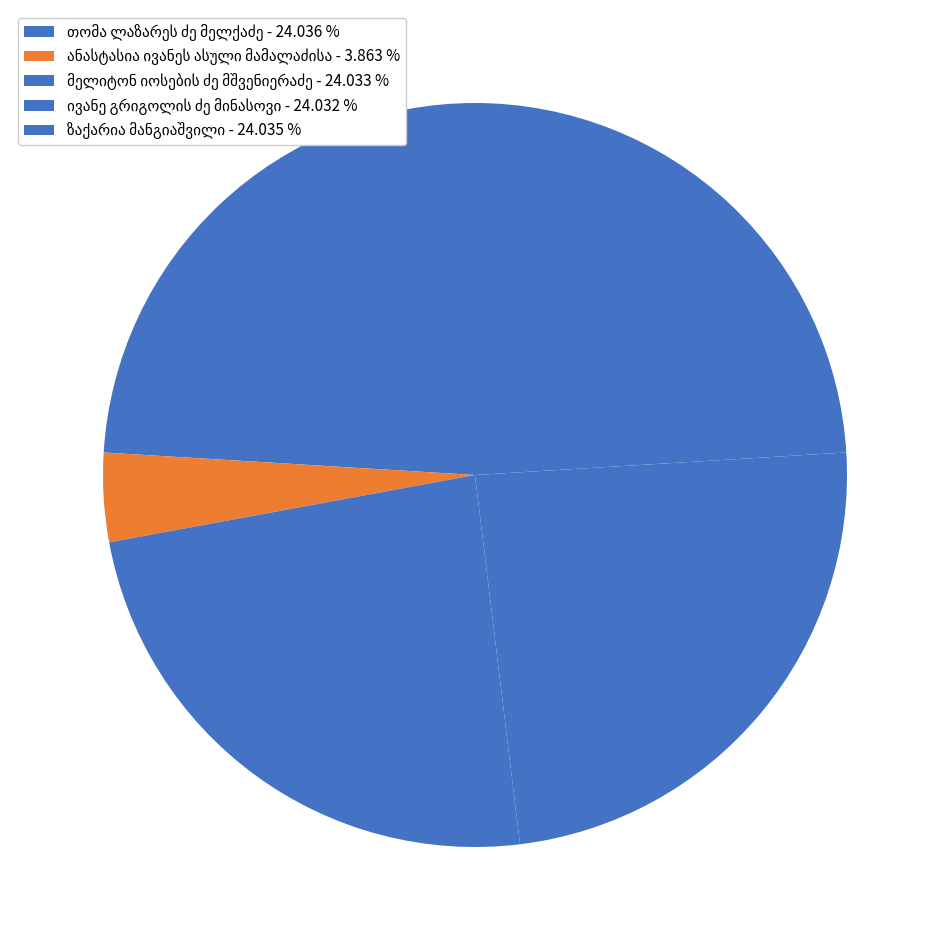

To the nearest percent, what is the difference between the largest and smallest slice percentages?

20%